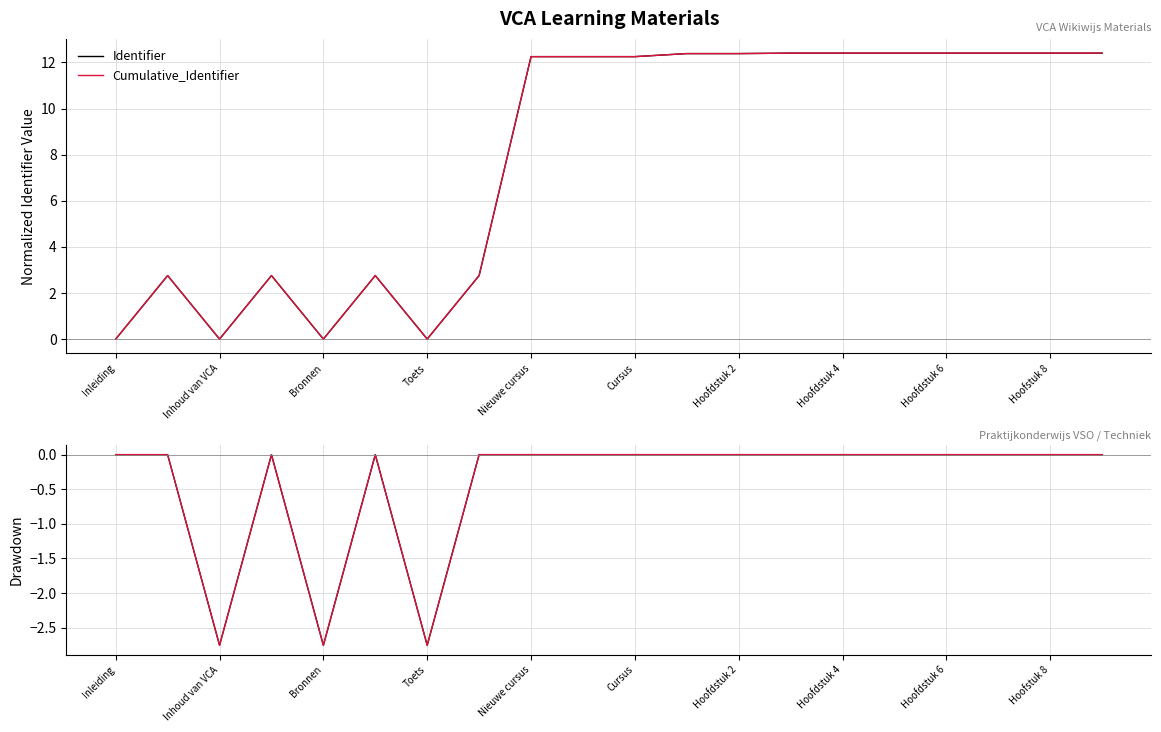

Which series has the largest range (max minus min)?

Identifier